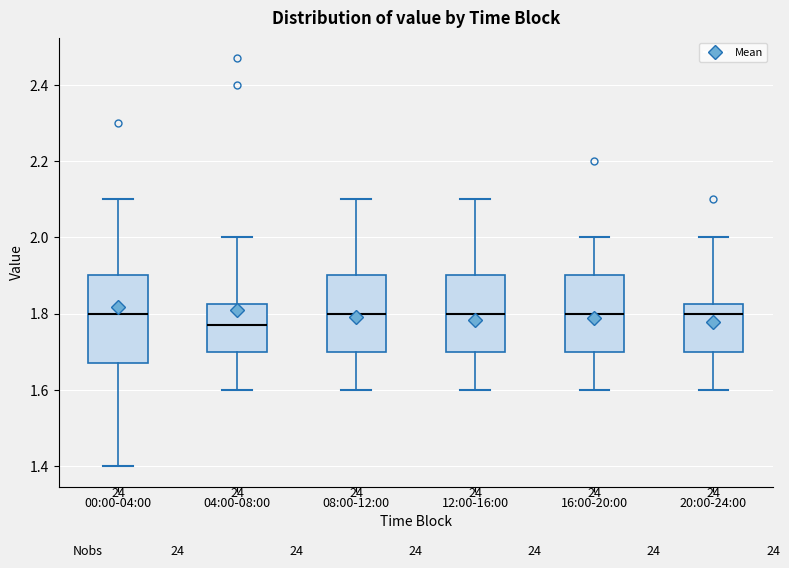

Reading left to right, transcribe this box plot: for each box, give where its median line is, the range the box spans, and where its two whiskers end, as read against the y-axis. The values are not printed on the chart, so give them approximately, as read against the axis.

00:00-04:00: median 1.80, box 1.68 to 1.90, whiskers 1.40 to 2.10
04:00-08:00: median 1.78, box 1.70 to 1.82, whiskers 1.60 to 2.00
08:00-12:00: median 1.80, box 1.70 to 1.90, whiskers 1.60 to 2.10
12:00-16:00: median 1.80, box 1.70 to 1.90, whiskers 1.60 to 2.10
16:00-20:00: median 1.80, box 1.70 to 1.90, whiskers 1.60 to 2.00
20:00-24:00: median 1.80, box 1.70 to 1.82, whiskers 1.60 to 2.00